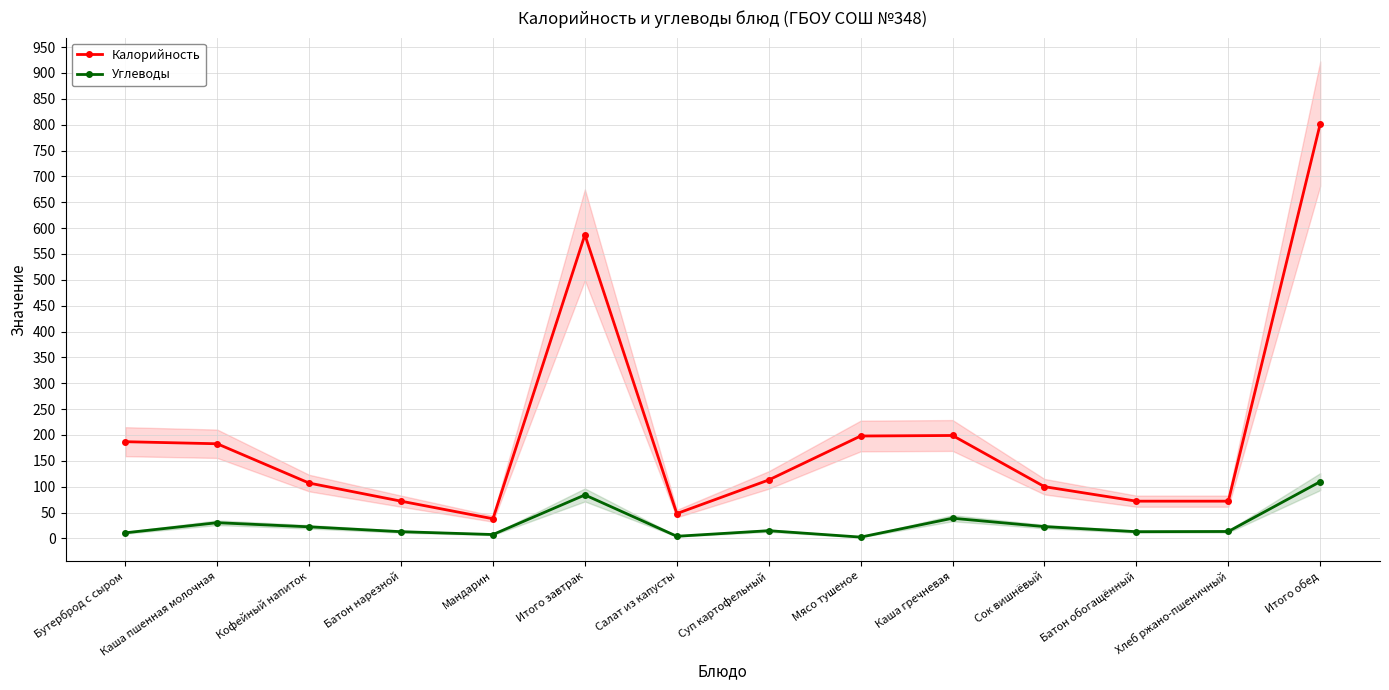

What is the total value across all series at Итого обед?

911.8